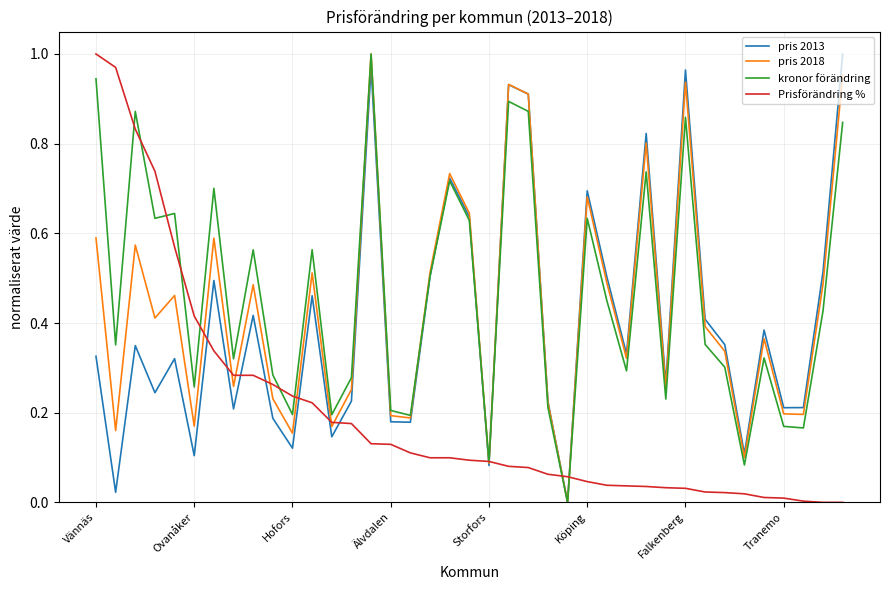

What are all the series names shown in the legend?

pris 2013, pris 2018, kronor förändring, Prisförändring %